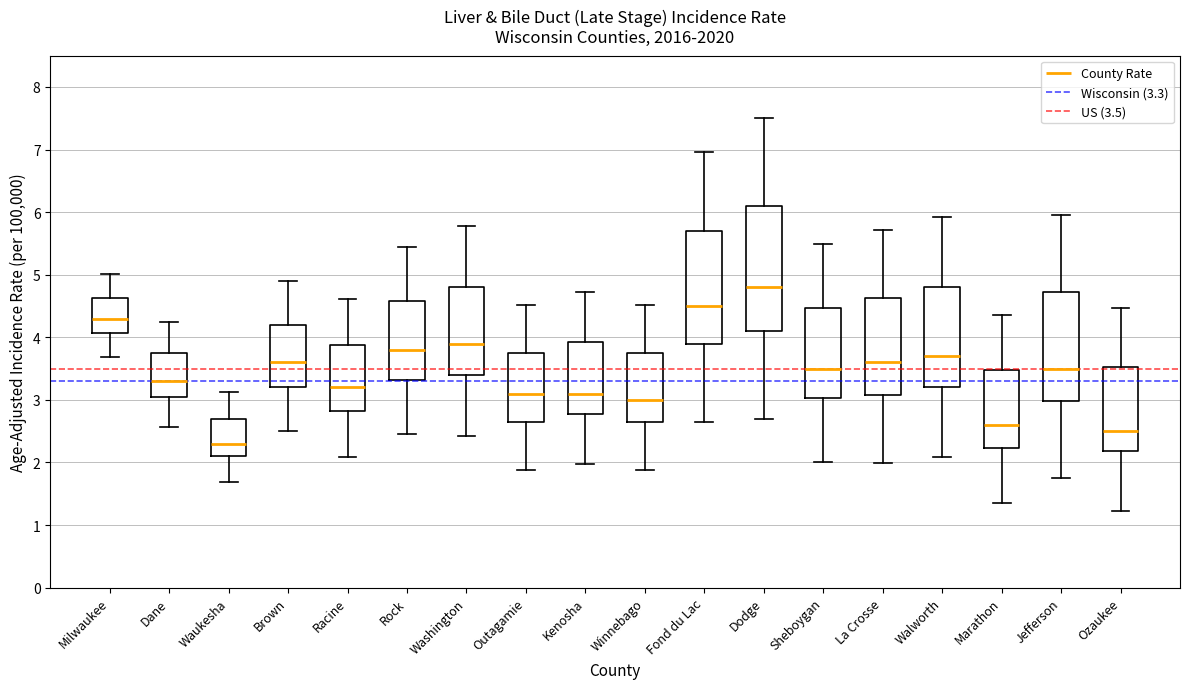

Which box is the tallest, from its lower edge to its upper edge?

Dodge